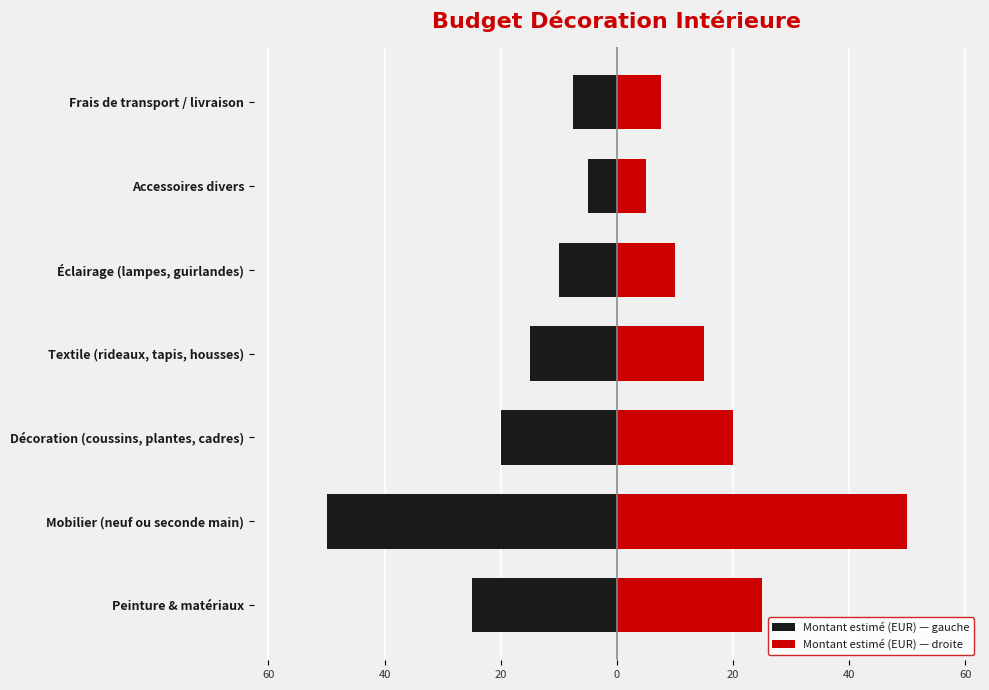

At Éclairage (lampes, guirlandes), list the series in order from smallest to largest.

Montant estimé (EUR) — gauche, Montant estimé (EUR) — droite